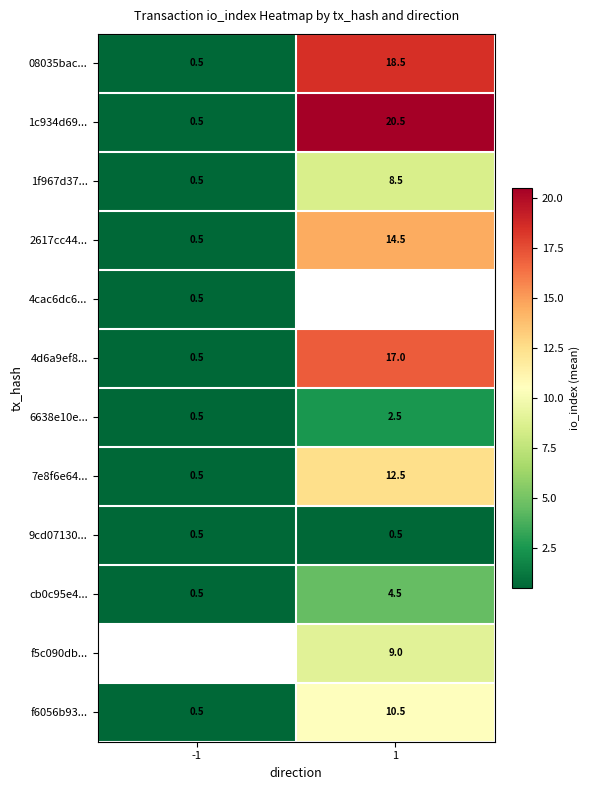

Which has a higher value, -1 or 1?

1